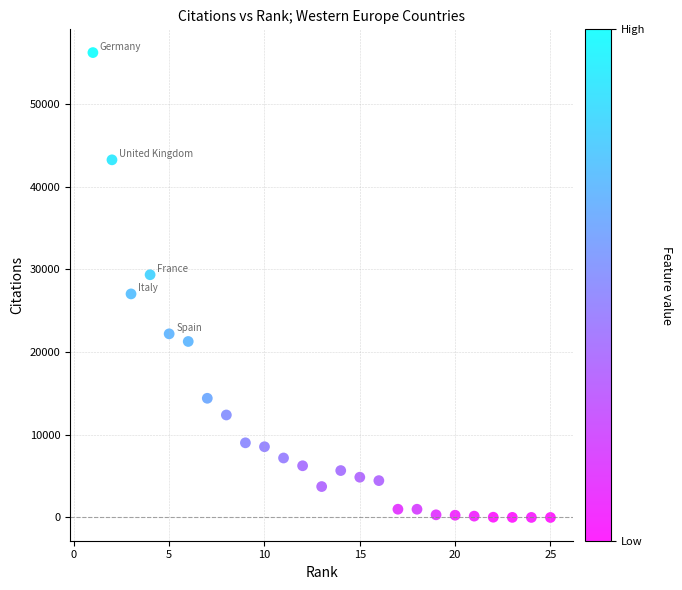

What is the range of X values (max minus min)?

24